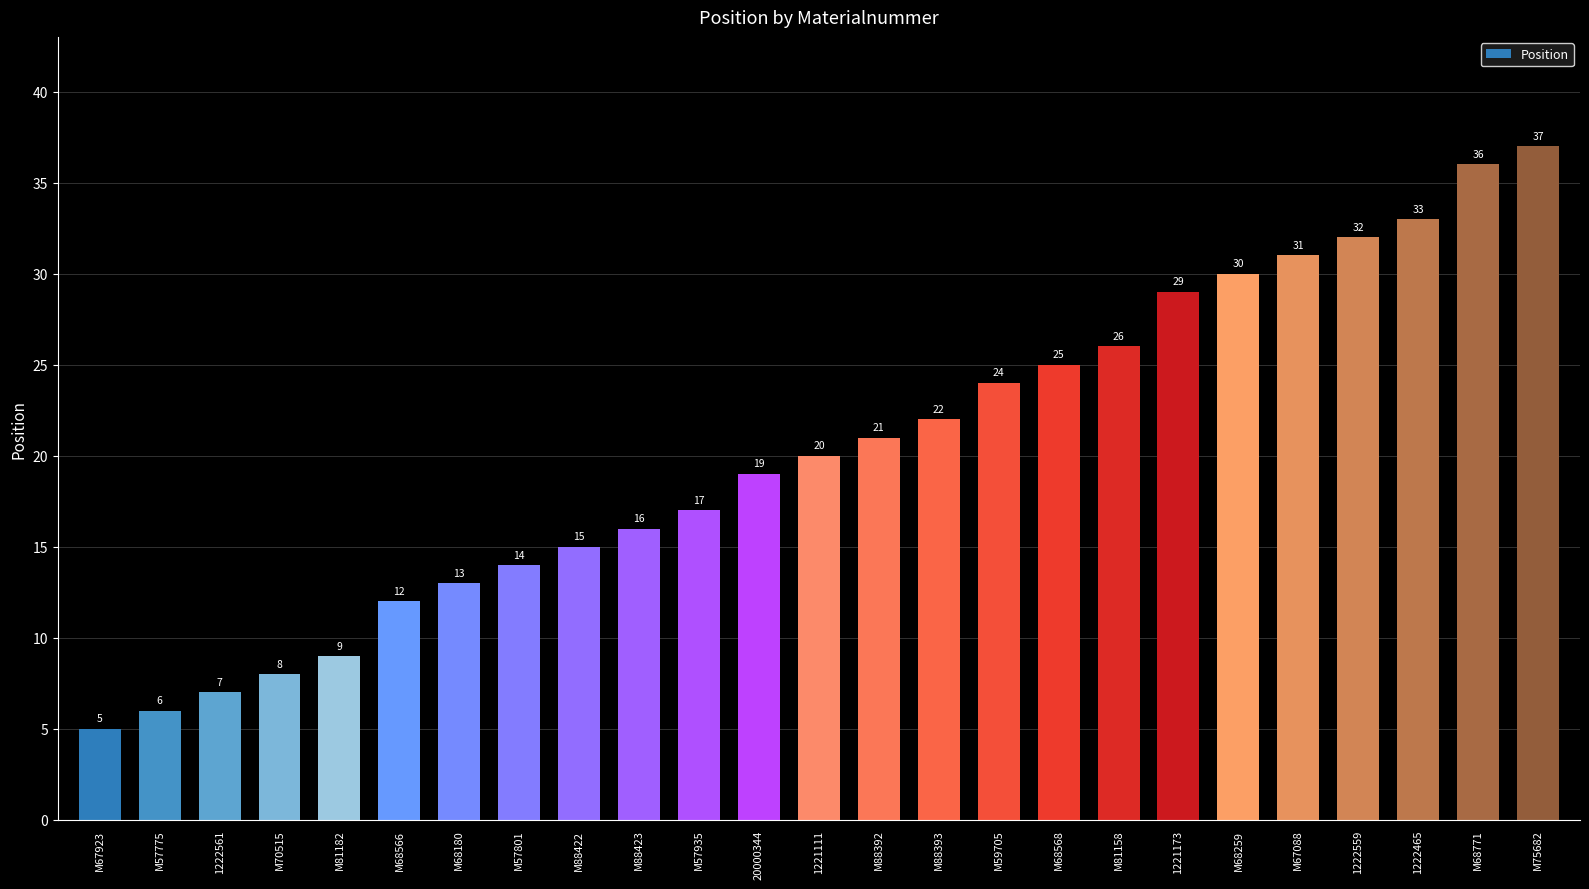

What is the average value?

20